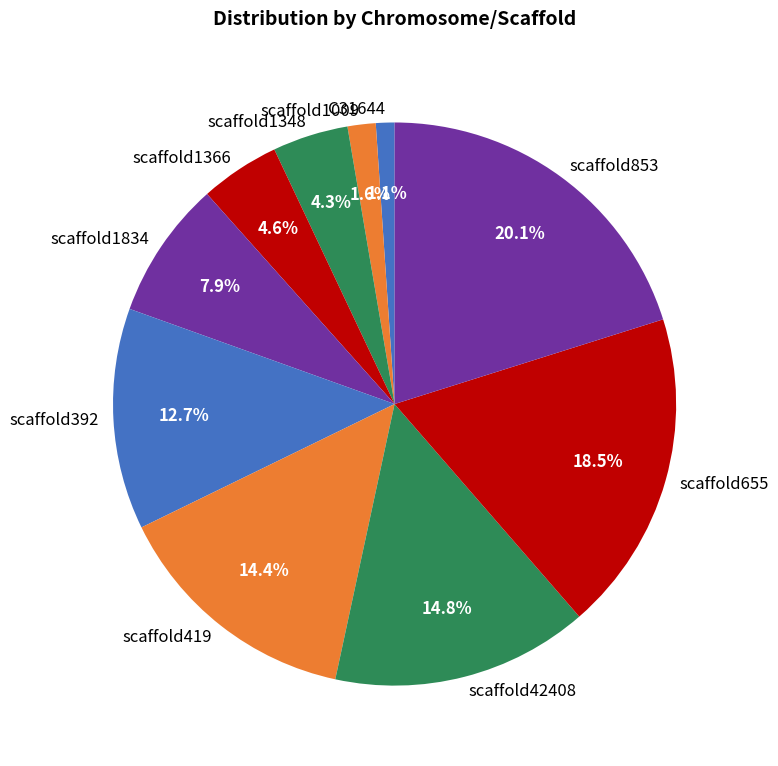

Combined, what portion of the pie is scaffold42408 and scaffold1009?

16.4%